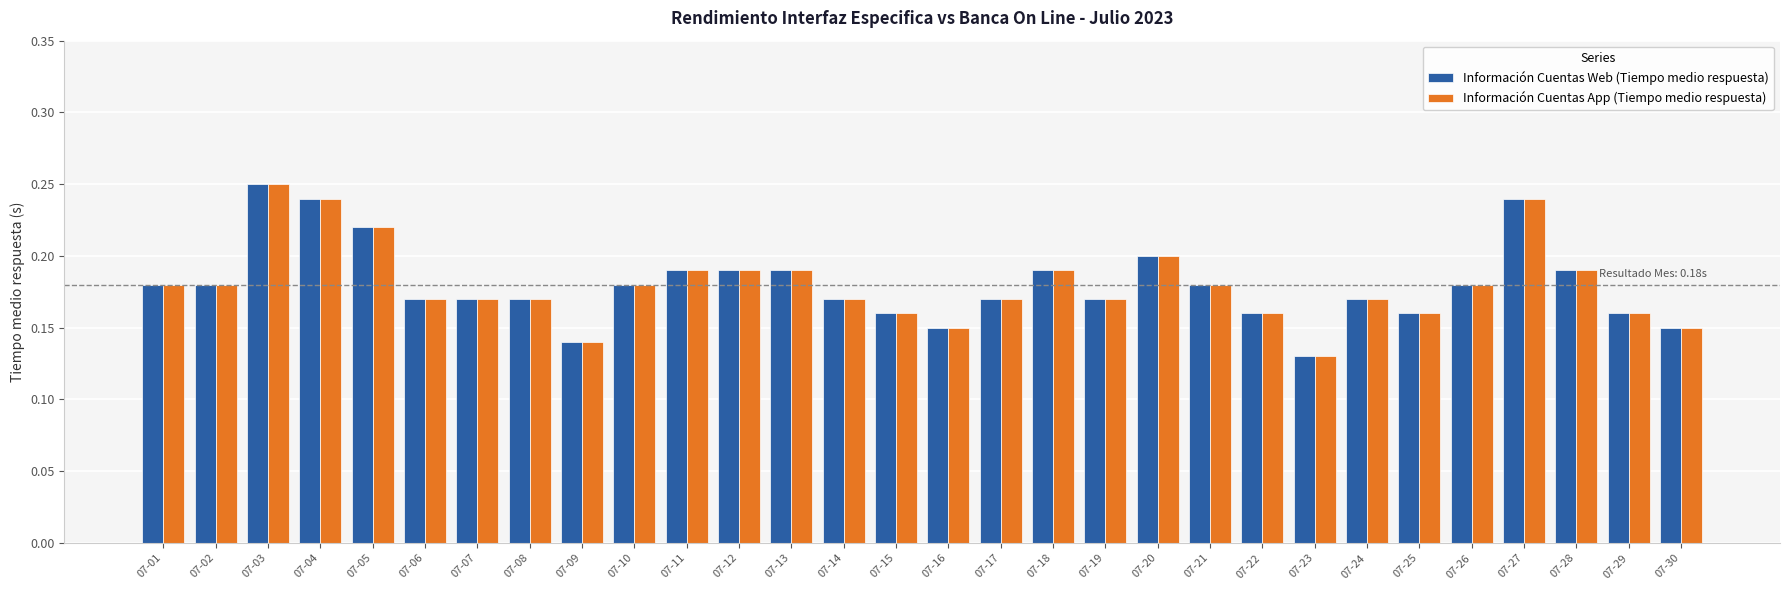

What is the sum of all Información Cuentas App (Tiempo medio respuesta) values?

5.4